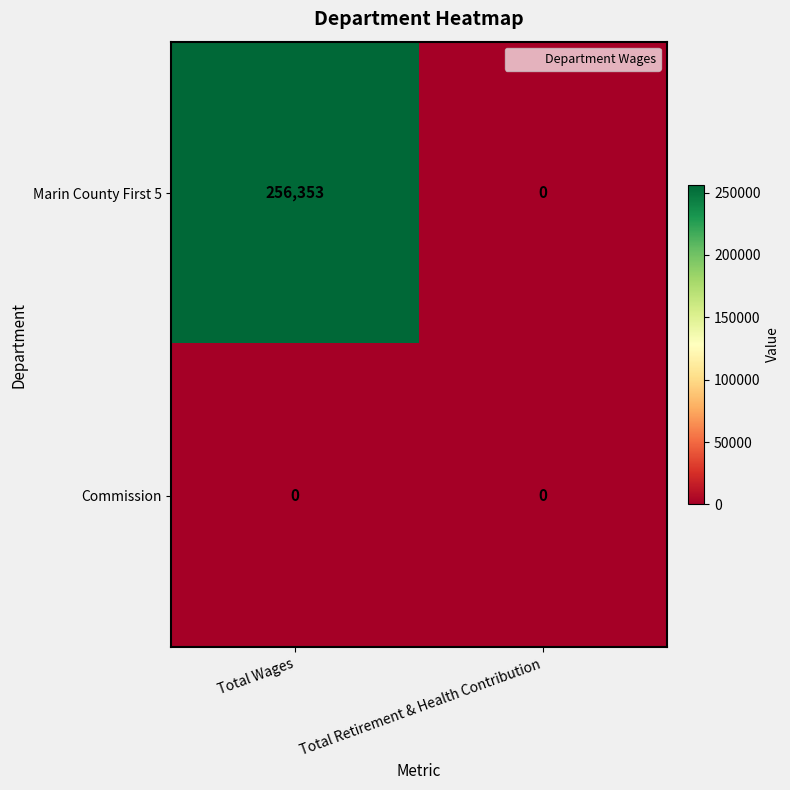

Between Total Wages and Total Retirement & Health Contribution, which series saw the biggest shift?

Marin County First 5